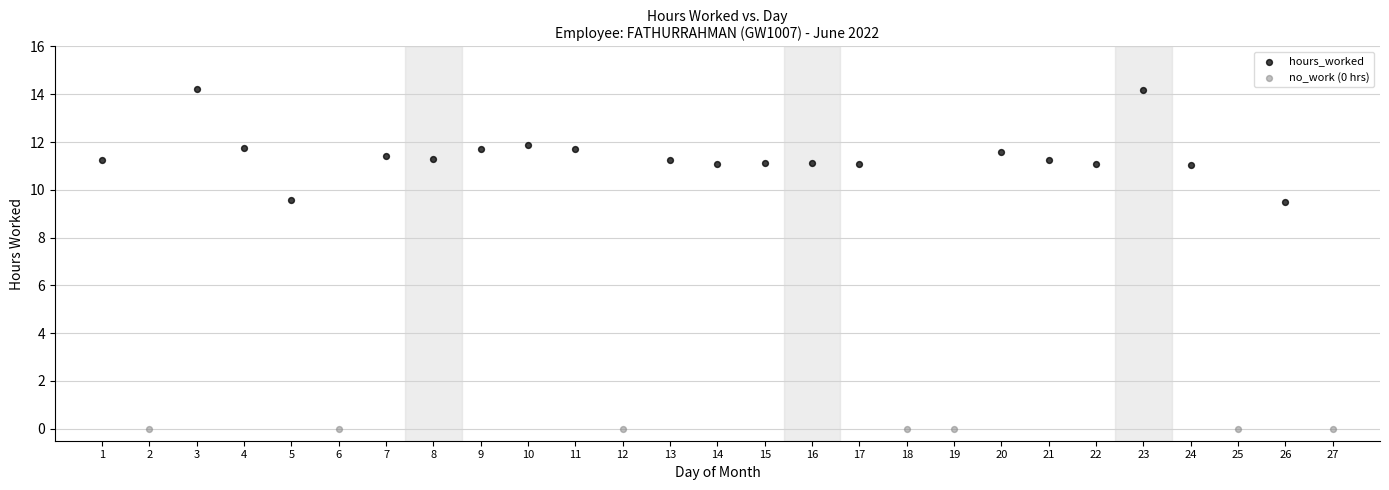

Which series reaches the maximum Y coordinate?

hours_worked